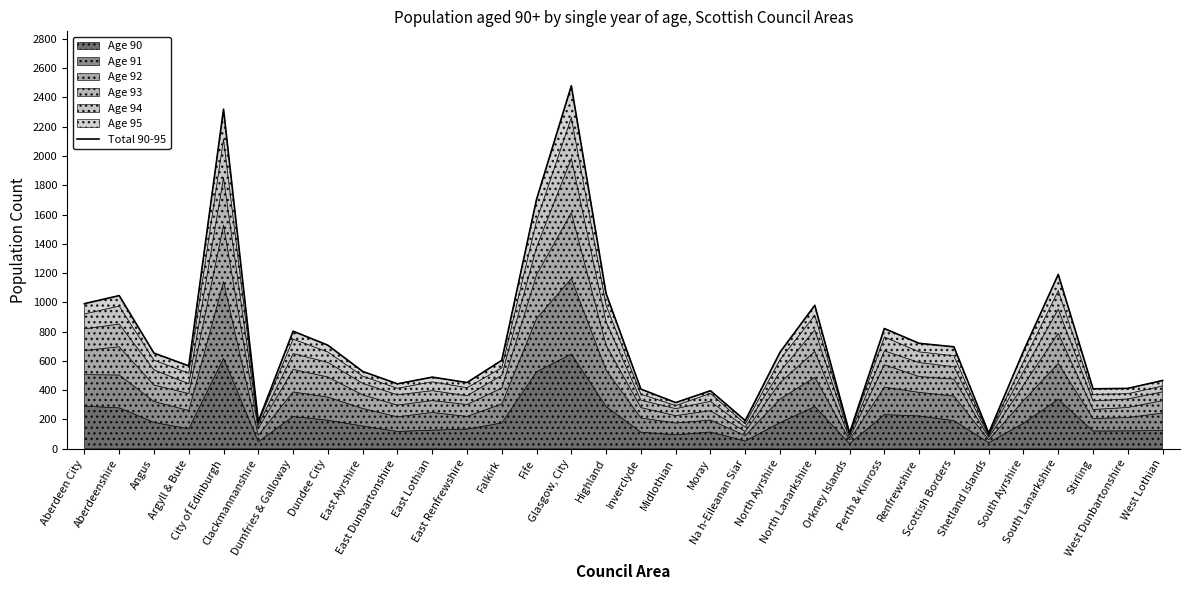

What is the change in value from Fife to Perth & Kinross?

-883